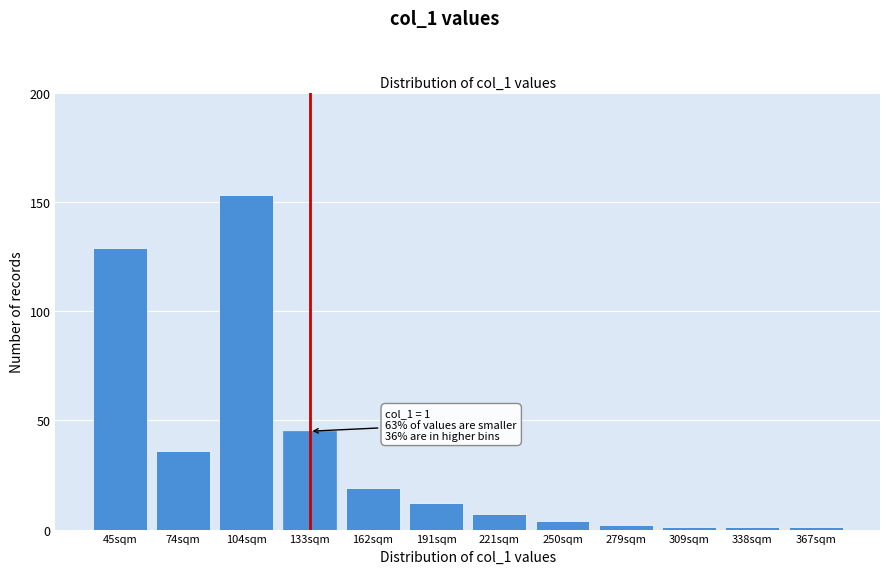

Reading left to right, list all the values displayed in this chart.

129	36	153	45	19	12	7	4	2	1	1	1